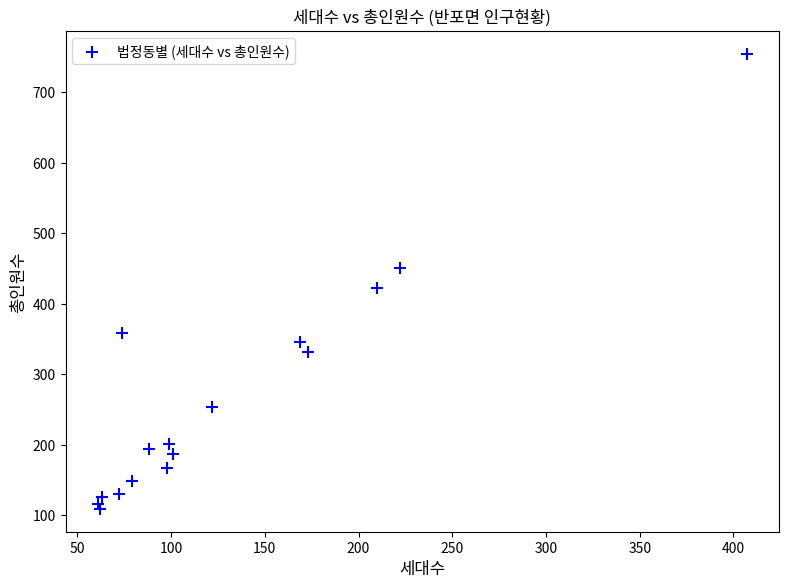

What Y value in the scatter plot is closest to 431?

423